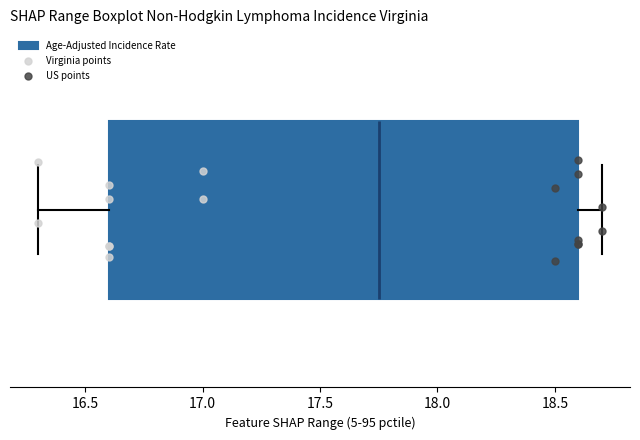

Read this box plot against the x-axis: the position of the median line, the range covered by the box, and the ends of both whiskers. The values are not printed on the chart, so give them approximately, as read against the axis.

median 17.75, box 16.60 to 18.60, whiskers 16.30 to 18.70